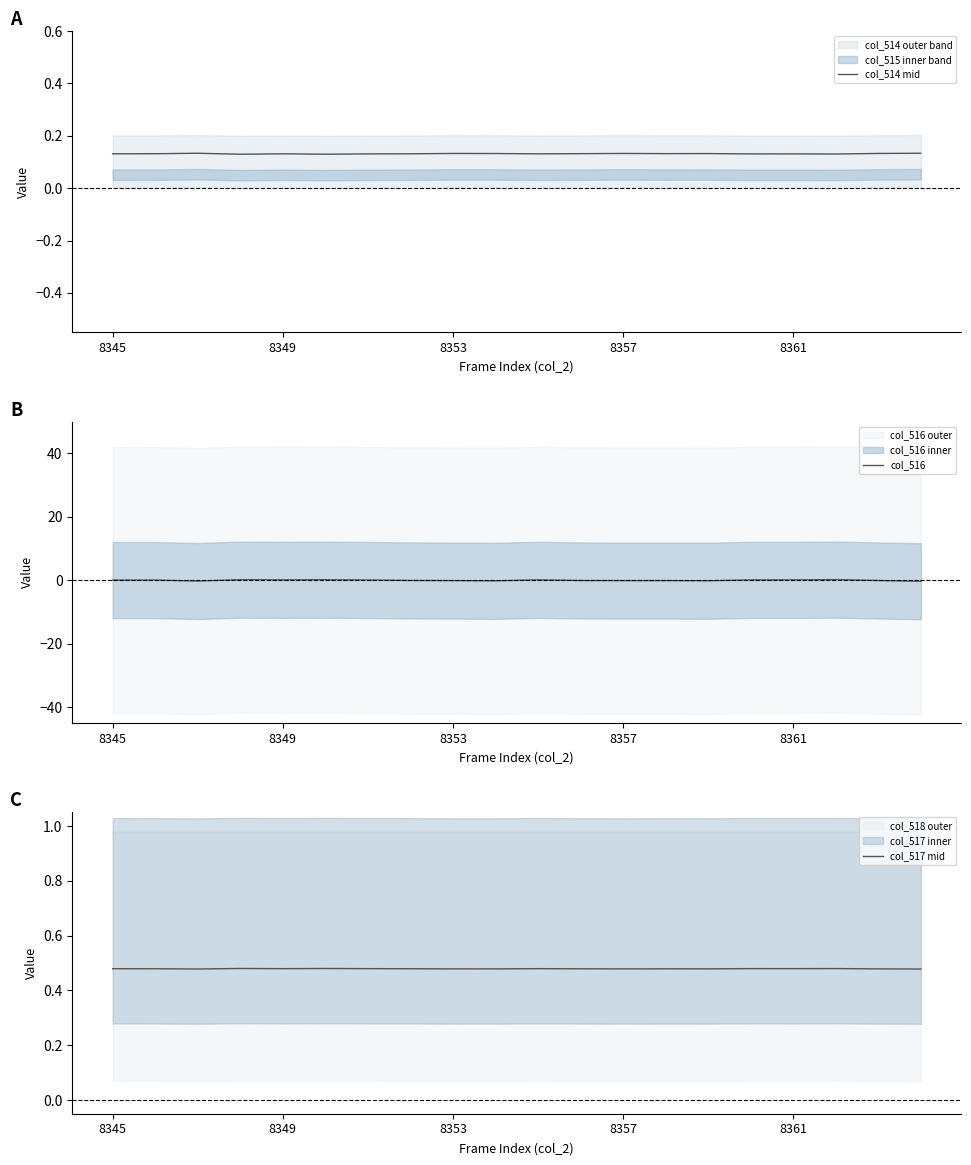

Reading left to right, transcribe all the data shown in this chart.

col_514 mid: 0.1	0.1	0.1	0.1	0.1	0.1	0.1	0.1	0.1	0.1	0.1	0.1	0.1	0.1	0.1	0.1	0.1	0.1	0.1	0.1
col_516: 0.1	0.1	-0.2	0.2	0.1	0.2	0.1	-0.1	-0.1	-0.2	0.1	-0.1	-0.1	-0.1	-0.1	0.1	0.1	0.2	-0.1	-0.3
col_517 mid: 0.5	0.5	0.5	0.5	0.5	0.5	0.5	0.5	0.5	0.5	0.5	0.5	0.5	0.5	0.5	0.5	0.5	0.5	0.5	0.5